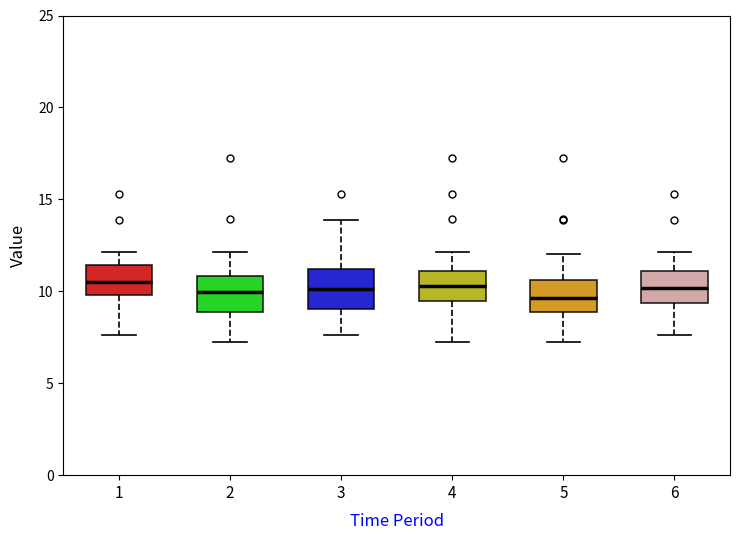

Where is the upper edge of the box at x = 5 on the y-axis? The values are not printed on the chart, so give them approximately, as read against the axis.

10.5